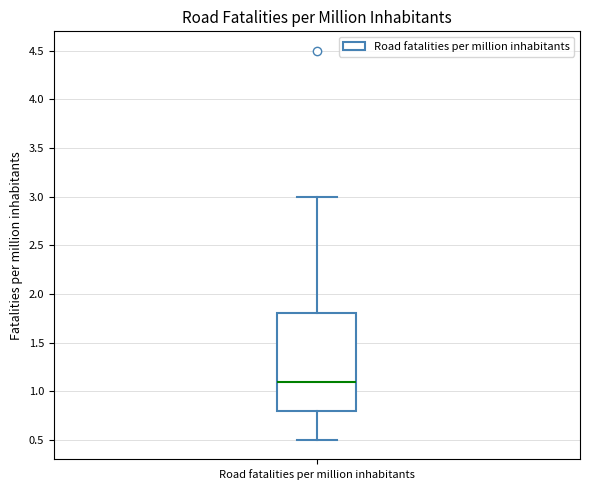

Transcribe this box plot: give where the median line is, the range the box spans, and where the two whiskers end, as read against the y-axis. The values are not printed on the chart, so give them approximately, as read against the axis.

median 1.1, box 0.8 to 1.8, whiskers 0.5 to 3.0